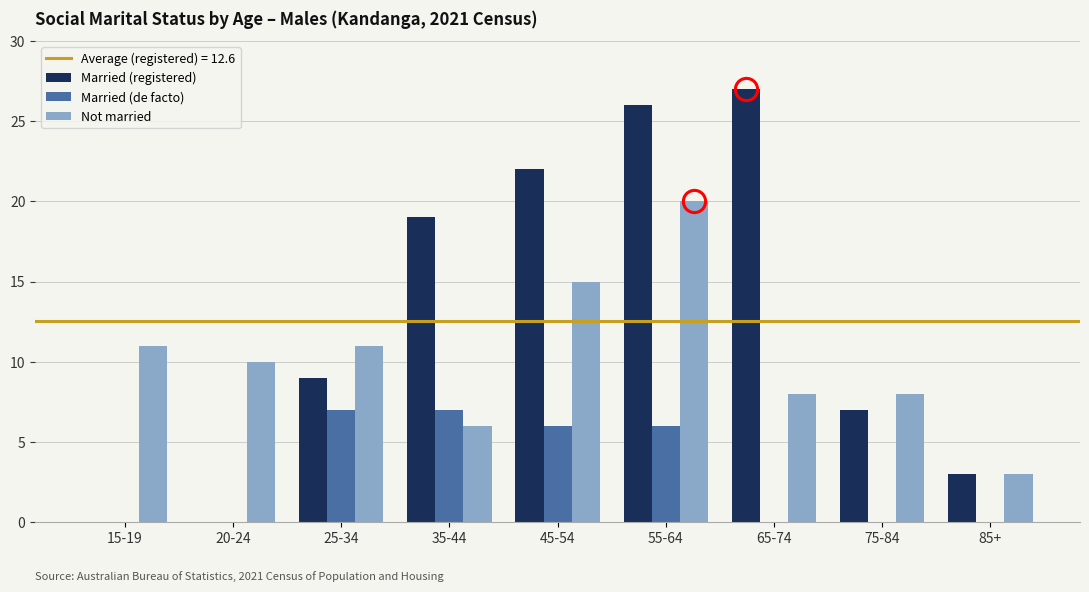

What is the average value of the Not married series?

10